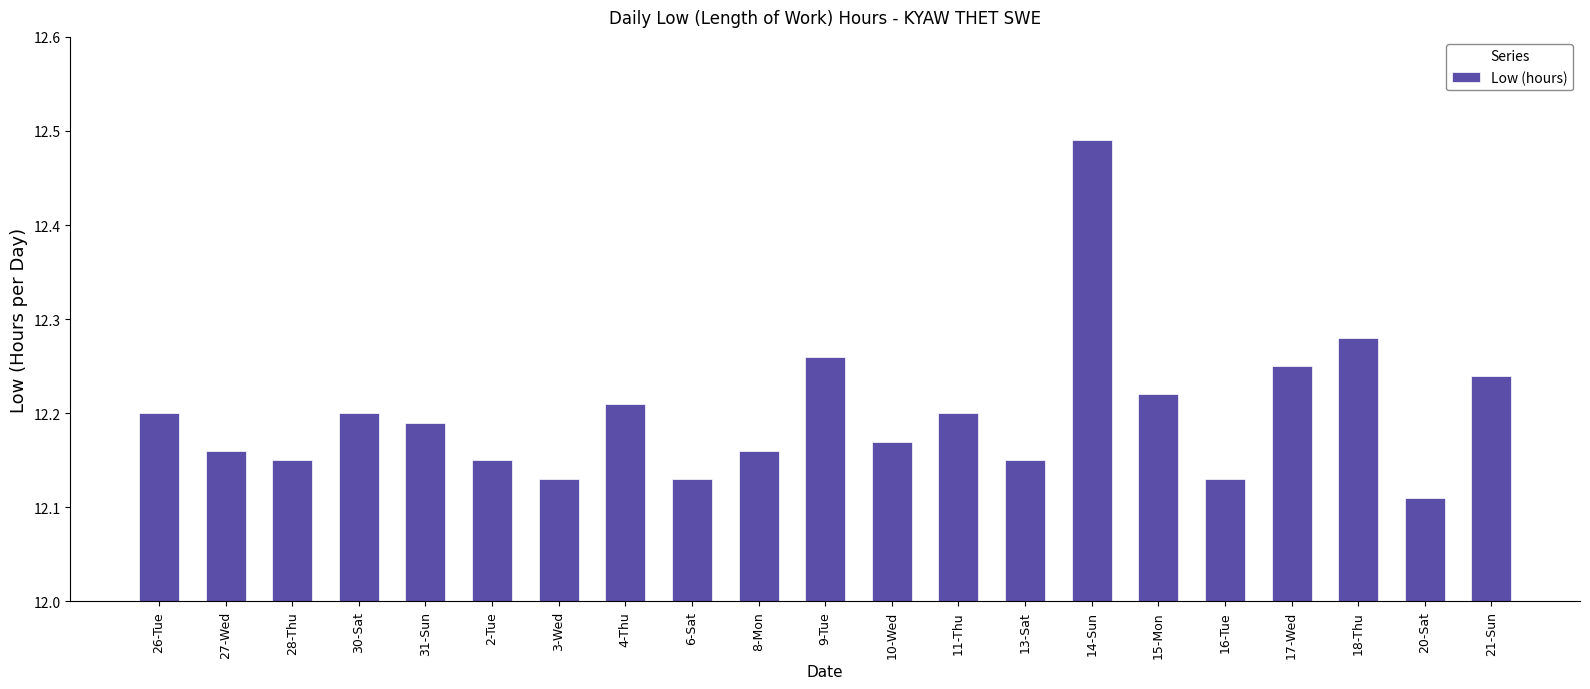

What is the sum of all values?

256.2